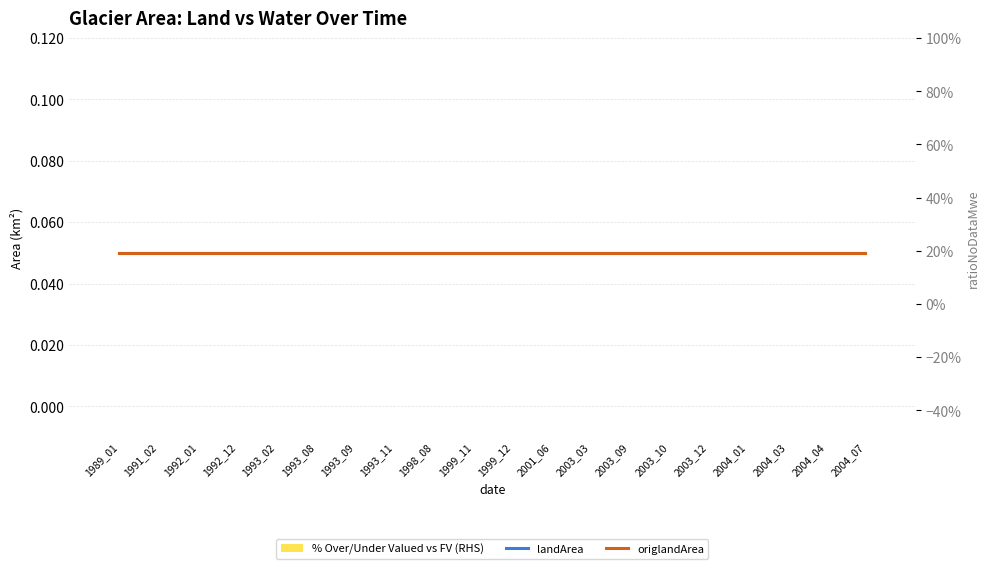

At 1993_09, list the series in order from smallest to largest.

% Over/Under Valued vs FV (RHS), landArea, origlandArea